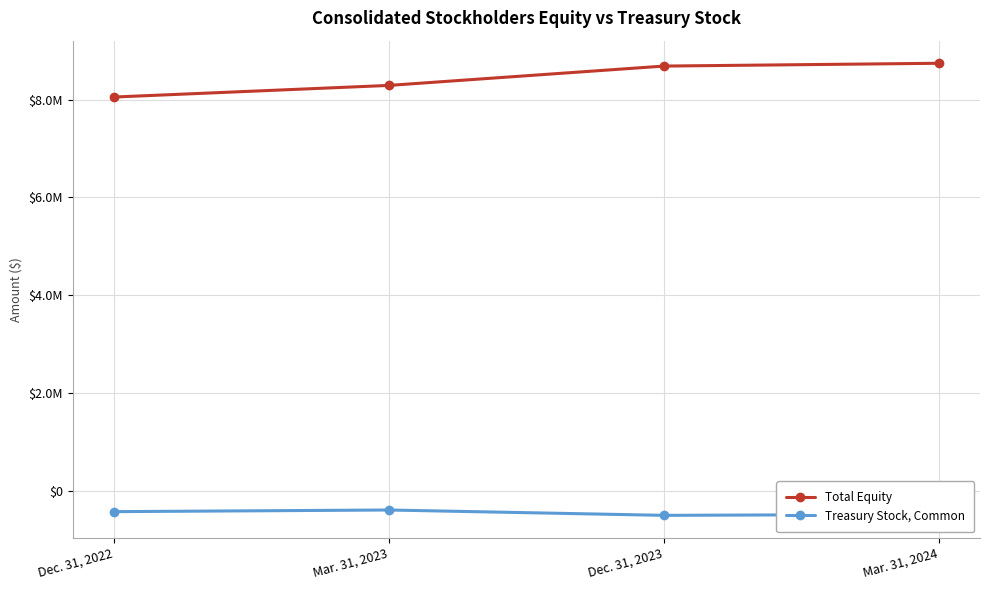

Rank the series by their maximum value, from highest to lowest.

Total Equity, Treasury Stock, Common